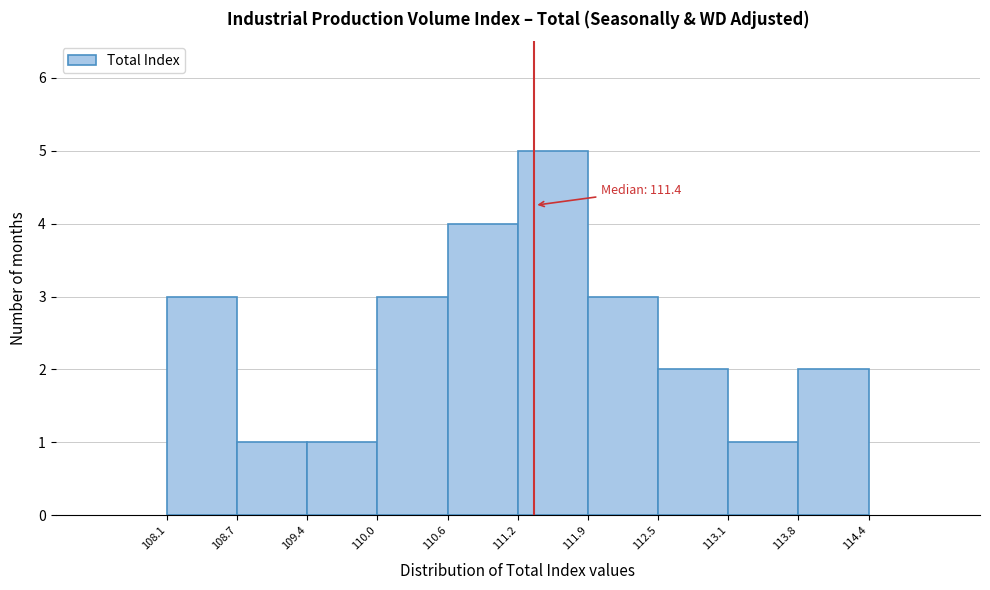

Over which range of the x-axis is the bar tallest?

111.2 to 111.9